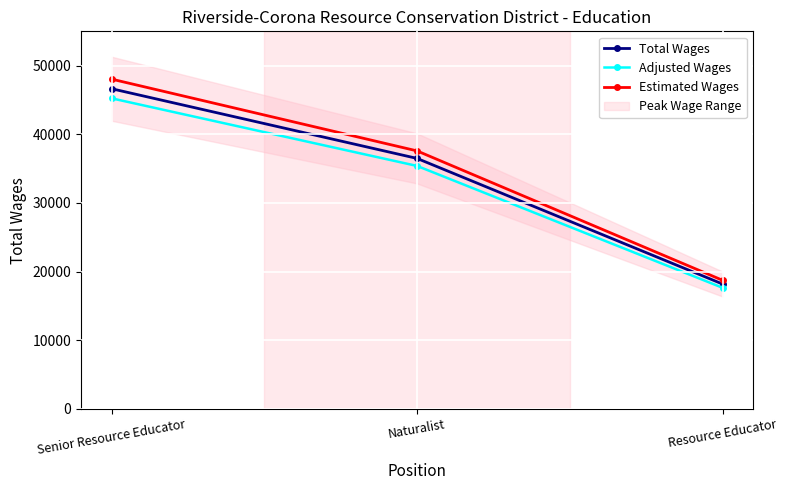

How many data points in Adjusted Wages are less than 35391?

1